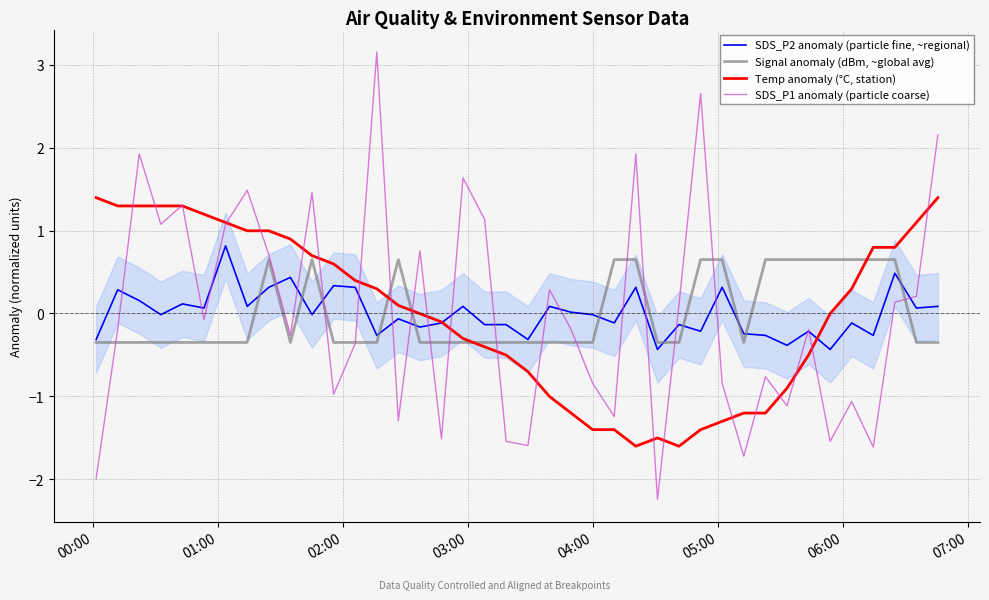

What is the lowest value of the SDS_P2 anomaly (particle fine, ~regional) series?

-0.4